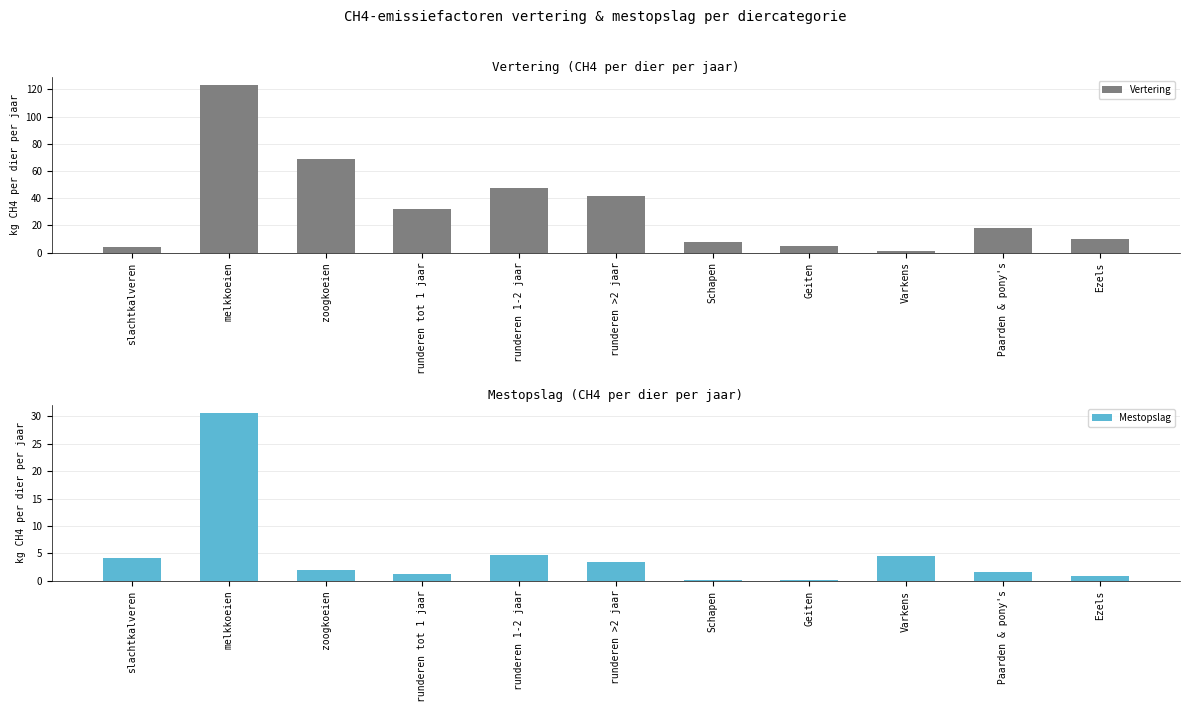

What is the value of the Vertering bar at the 5th from the left?

47.8